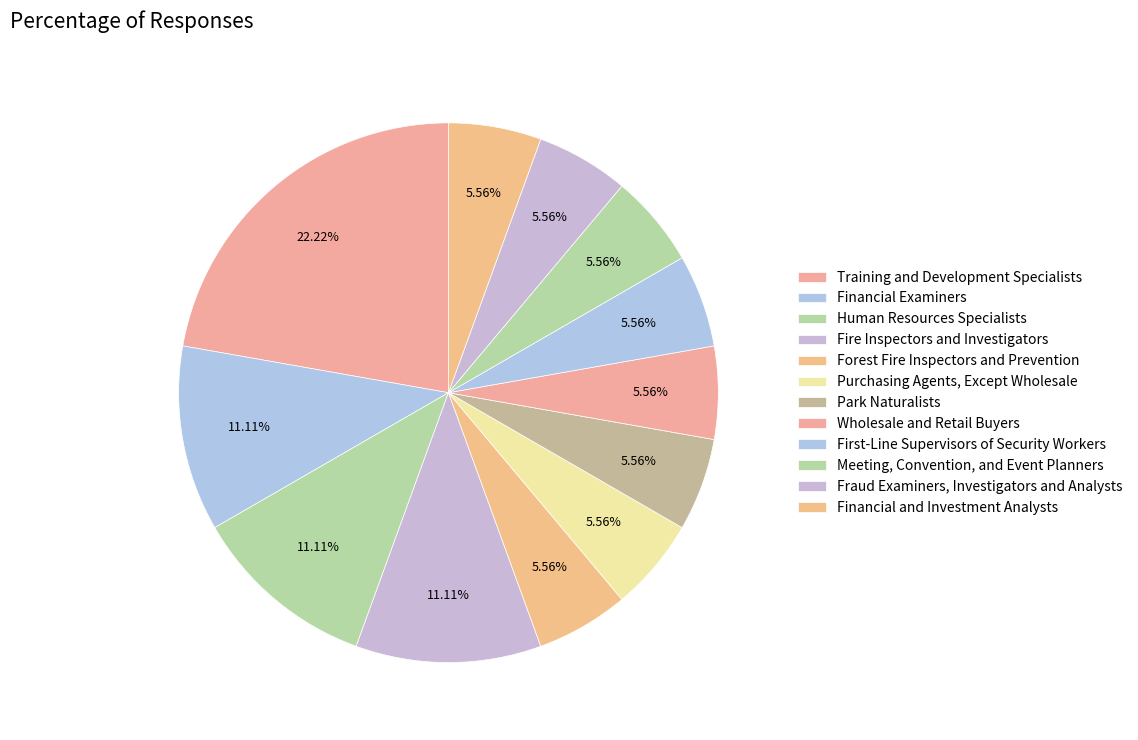

To the nearest percent, what is the average slice percentage?

8%